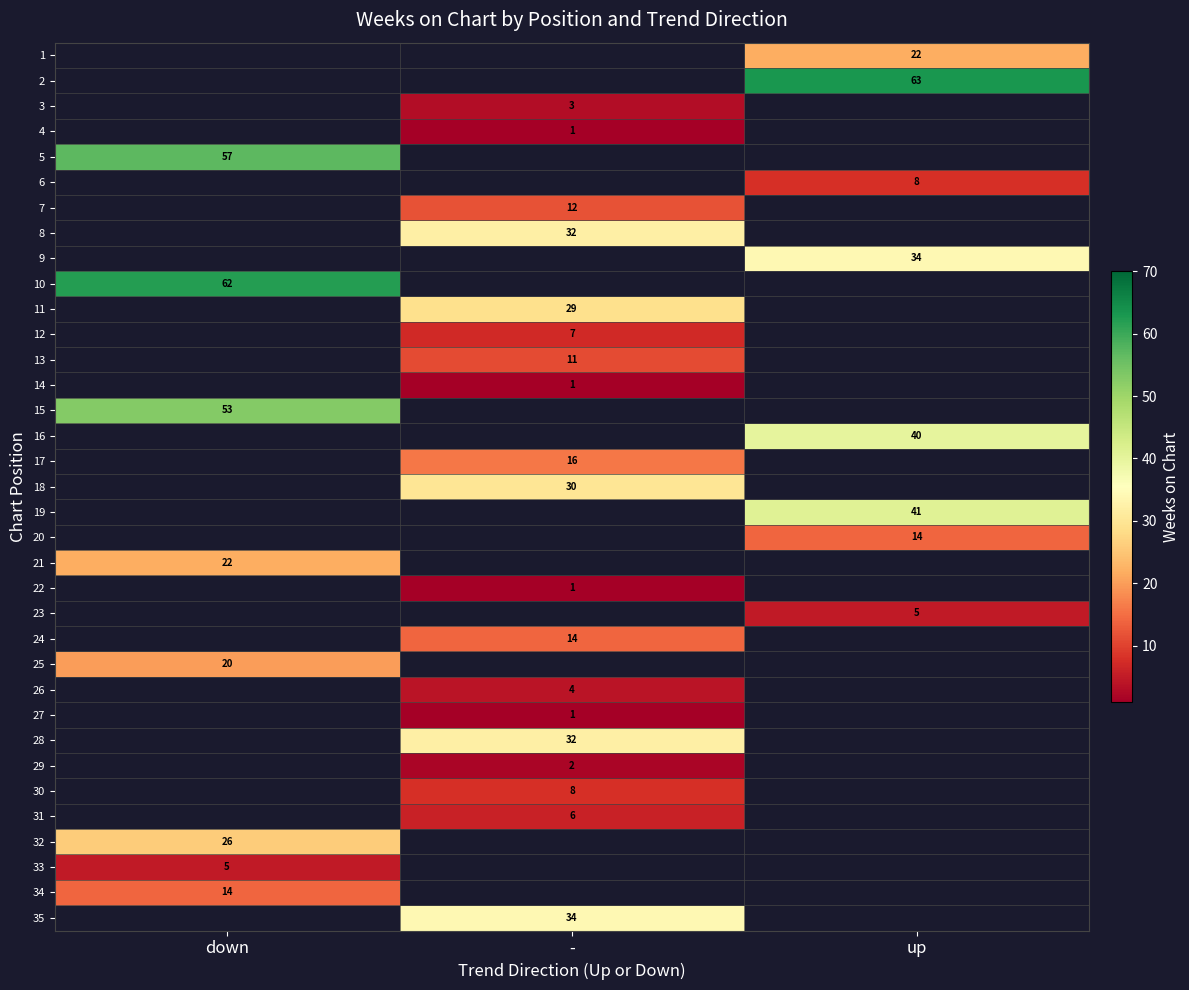

The 12 series shows 7 at -. True or false?

True